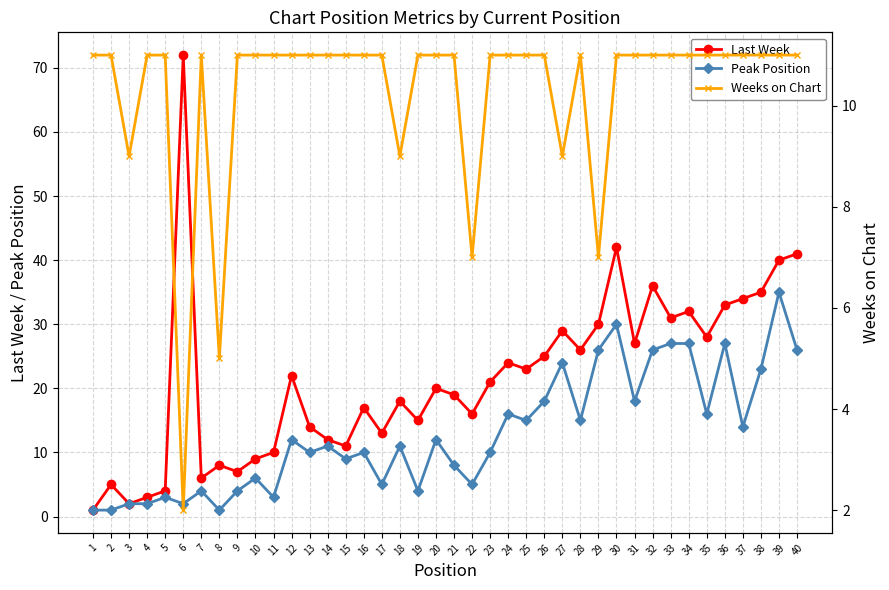

The Last Week series shows 28 at 35. True or false?

True